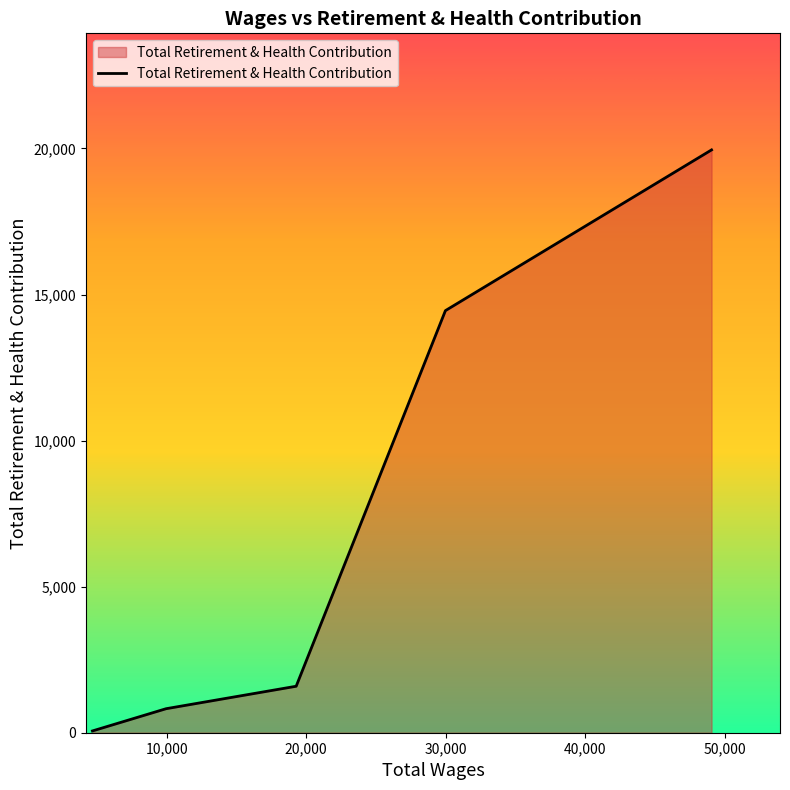

True or false: the data has more than 2 interior local peaks.

False